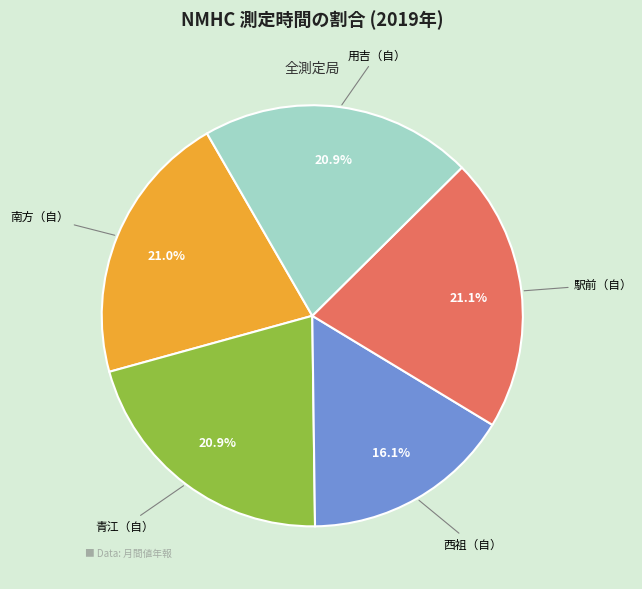

Is there a majority slice in this chart?

No